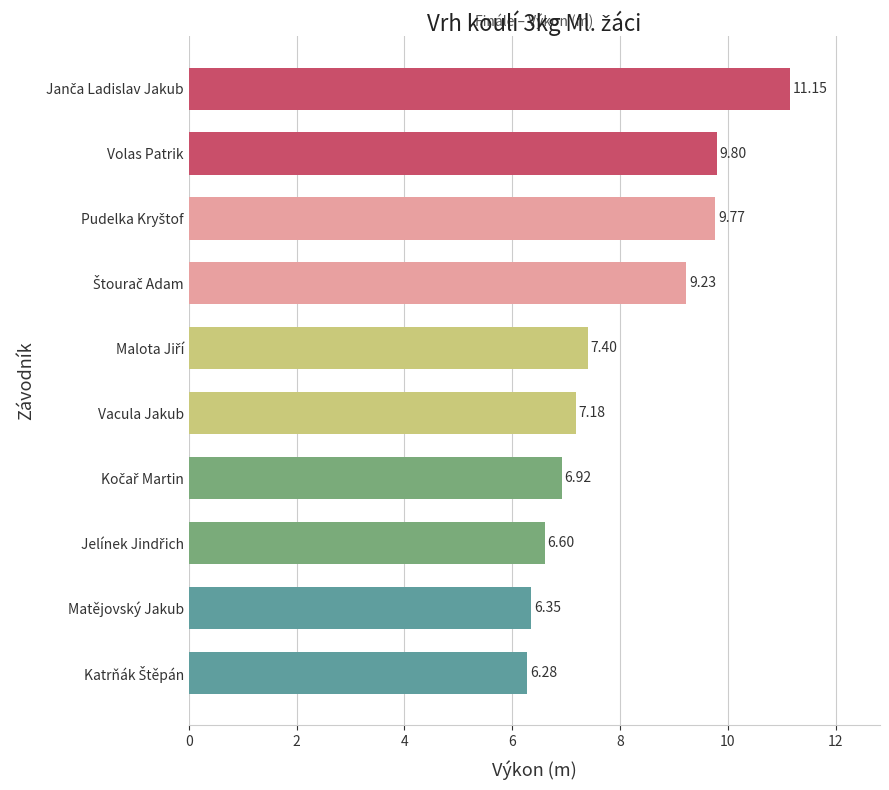

What is the sum of all values?

80.7